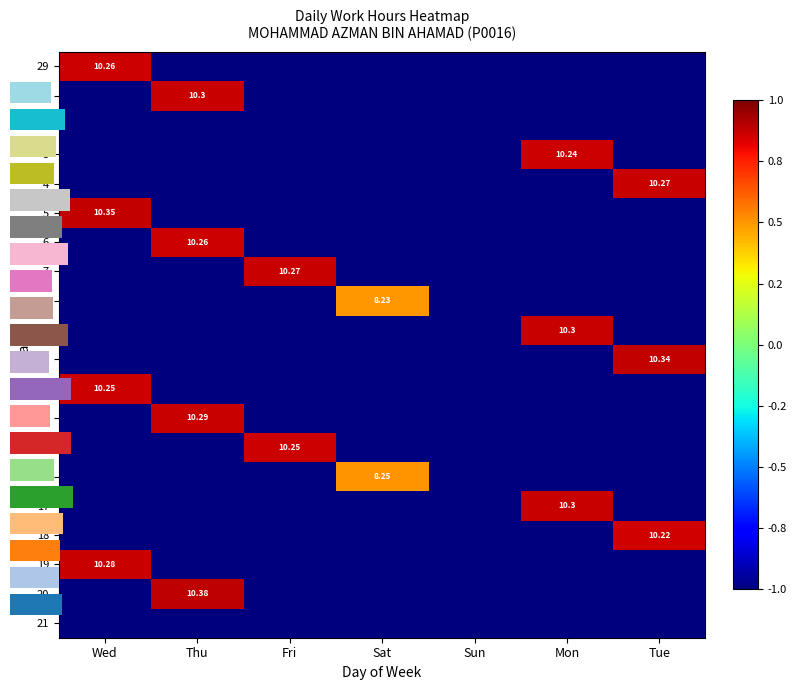

True or false: row_7 has a value of -0.7 at Thu.

False